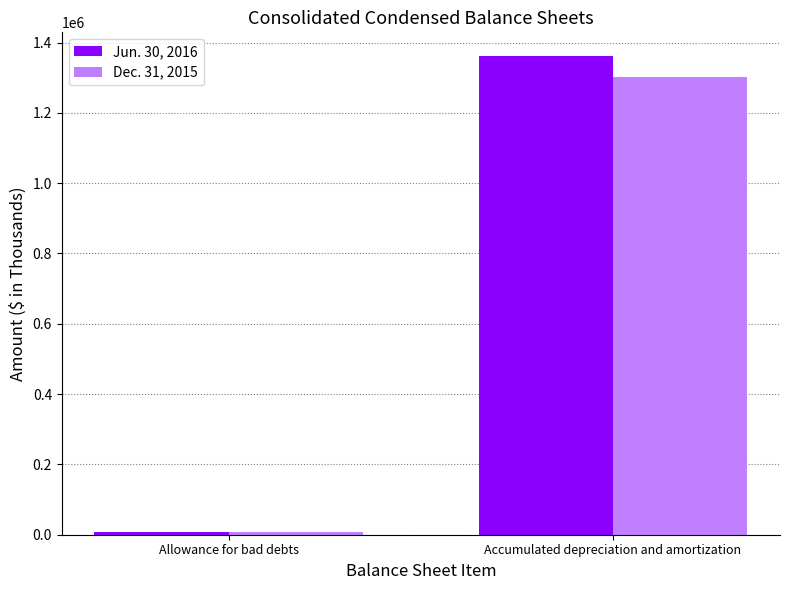

The value of Dec. 31, 2015 at Accumulated depreciation and amortization is 1786231. True or false?

False